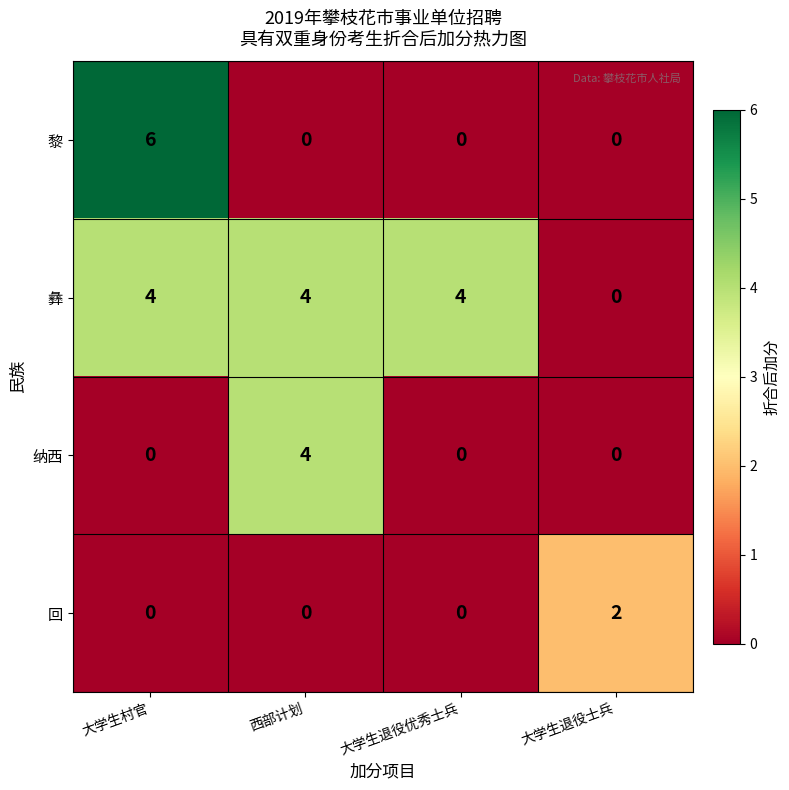

Reading right to left, list all the values displayed in this chart.

黎: 大学生退役士兵=0	大学生退役优秀士兵=0	西部计划=0	大学生村官=6
彝: 大学生退役士兵=0	大学生退役优秀士兵=4	西部计划=4	大学生村官=4
纳西: 大学生退役士兵=0	大学生退役优秀士兵=0	西部计划=4	大学生村官=0
回: 大学生退役士兵=2	大学生退役优秀士兵=0	西部计划=0	大学生村官=0